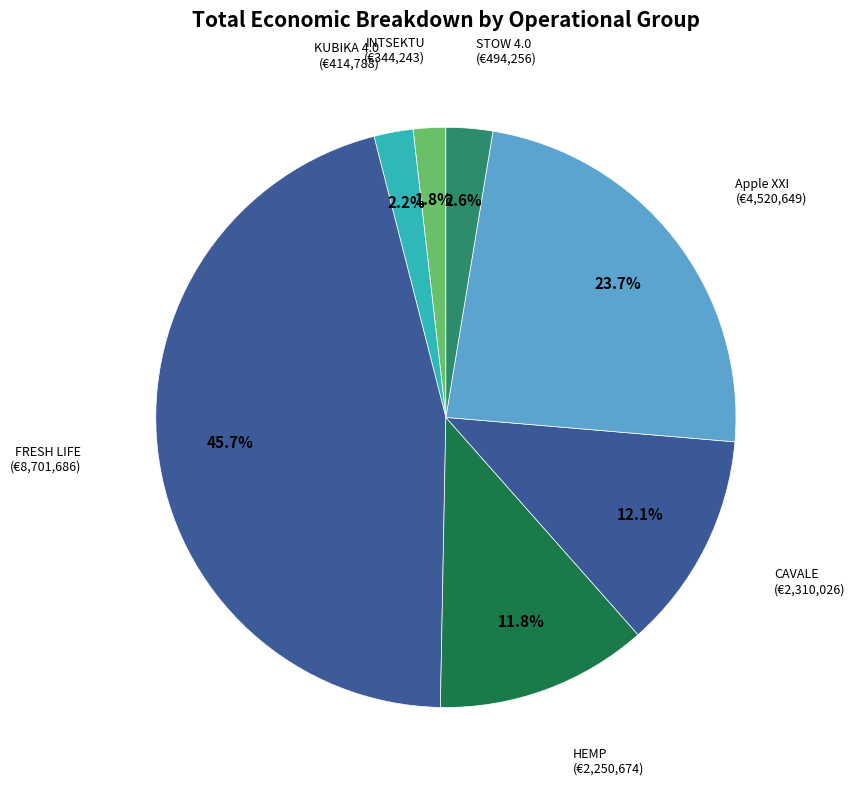

To the nearest percent, what is the combined percentage of KUBIKA 4.0 and CAVALE?

14%